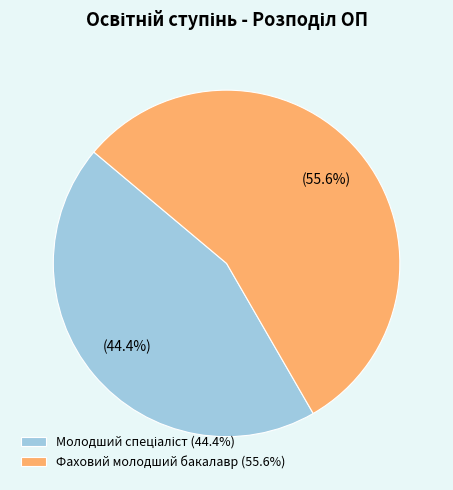

Is there any slice that represents more than half of the pie?

Yes